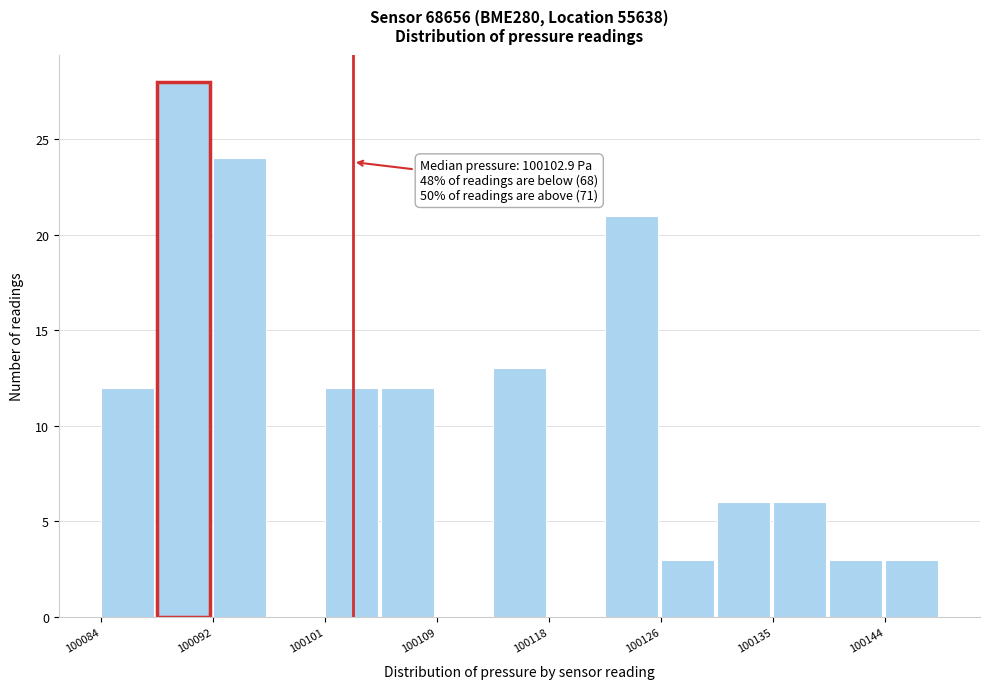

Which range on the x-axis has the tallest bar?

100088 to 100092